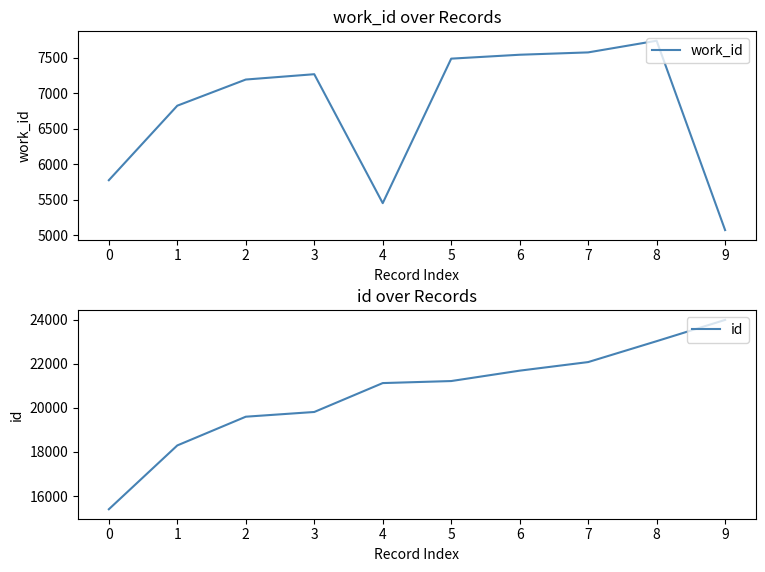

Where is the first local maximum for work_id?

3